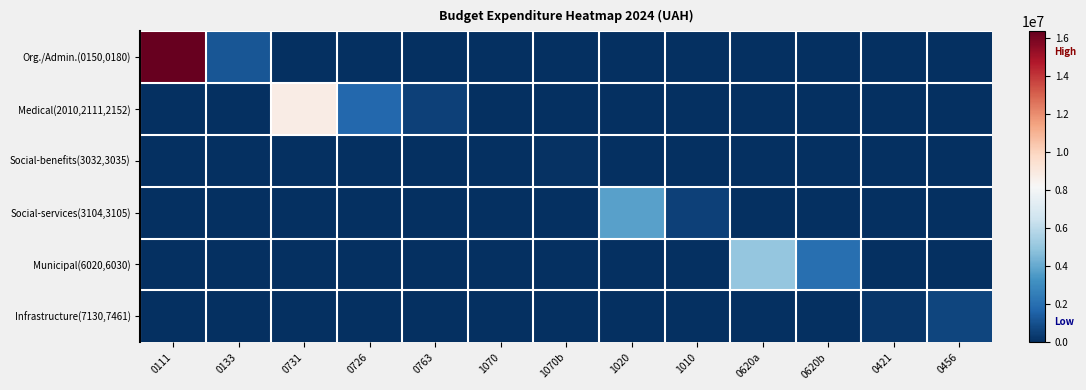

At how many categories does at least one series exceed 1179269?

7